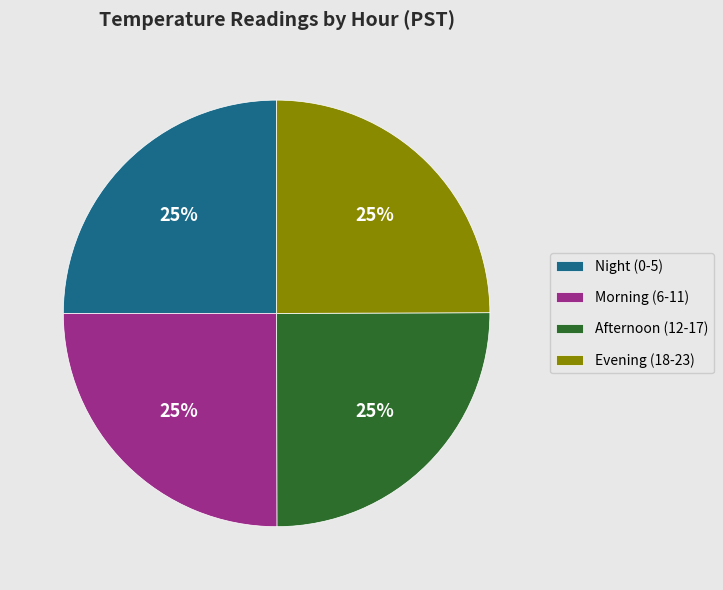

How many segments does this pie chart have?

4